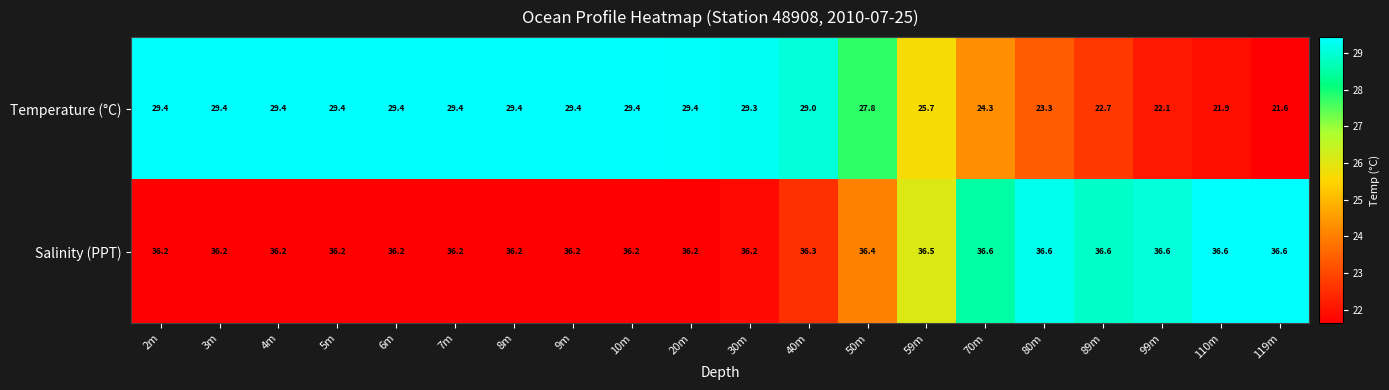

At 80m, list the series in order from smallest to largest.

Temperature (°C), Salinity (PPT)